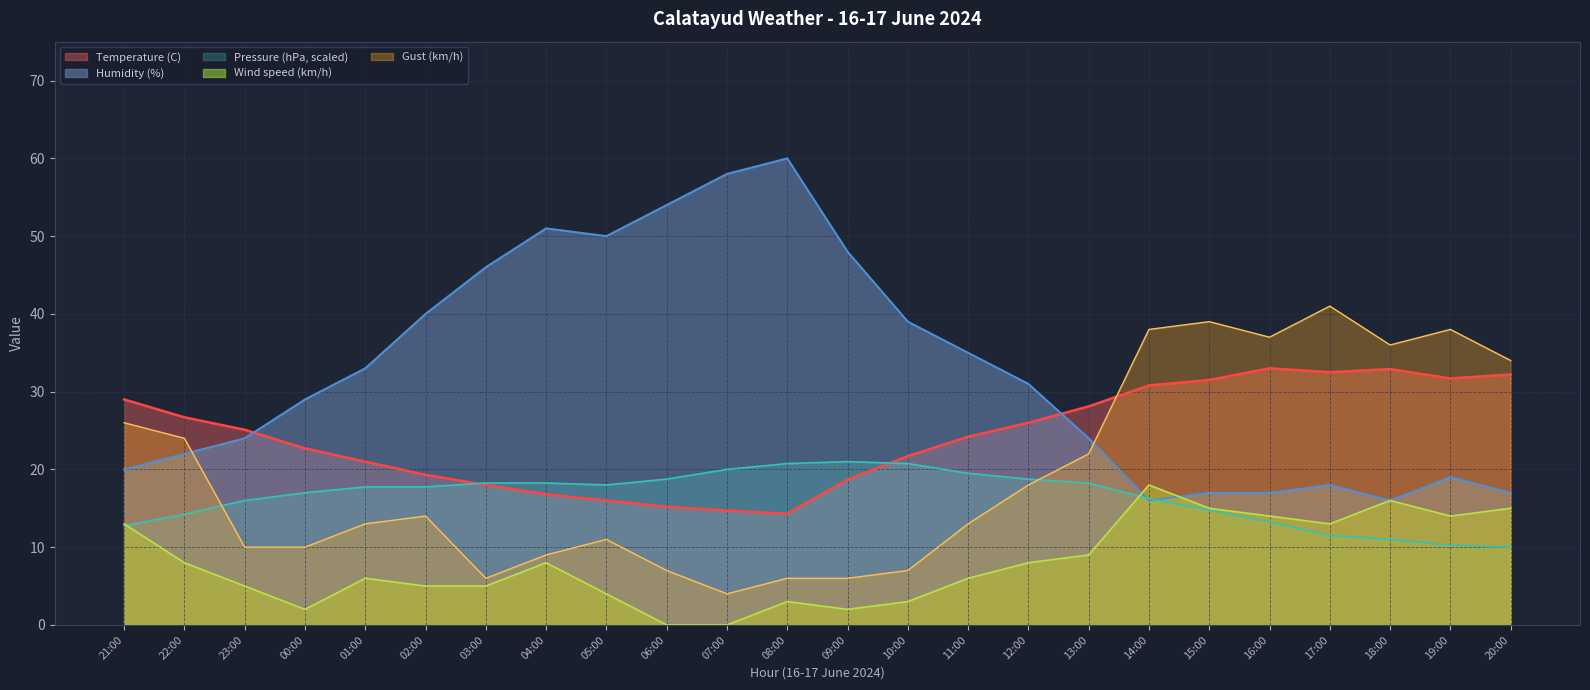

At which label does Pressure (hPa scaled) first exceed 17?

01:00